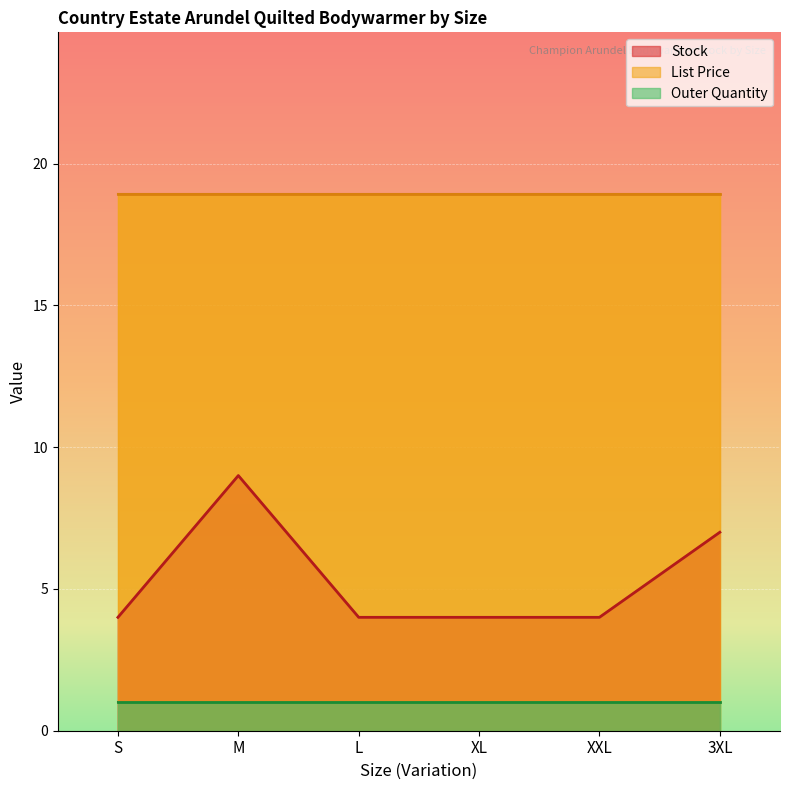

Which series has the widest spread of values?

Stock